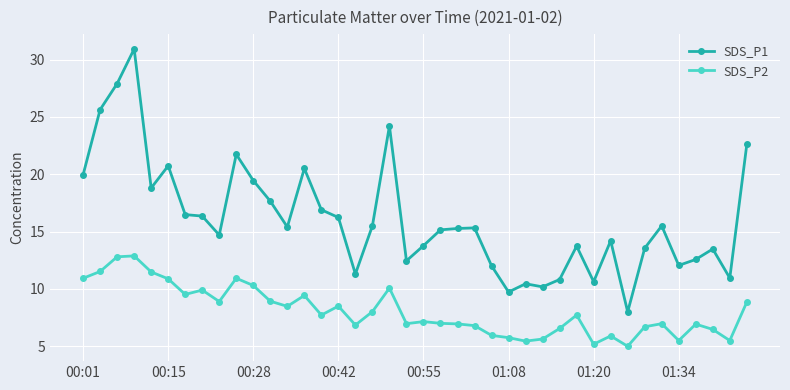

How many lines are shown in the chart?

2